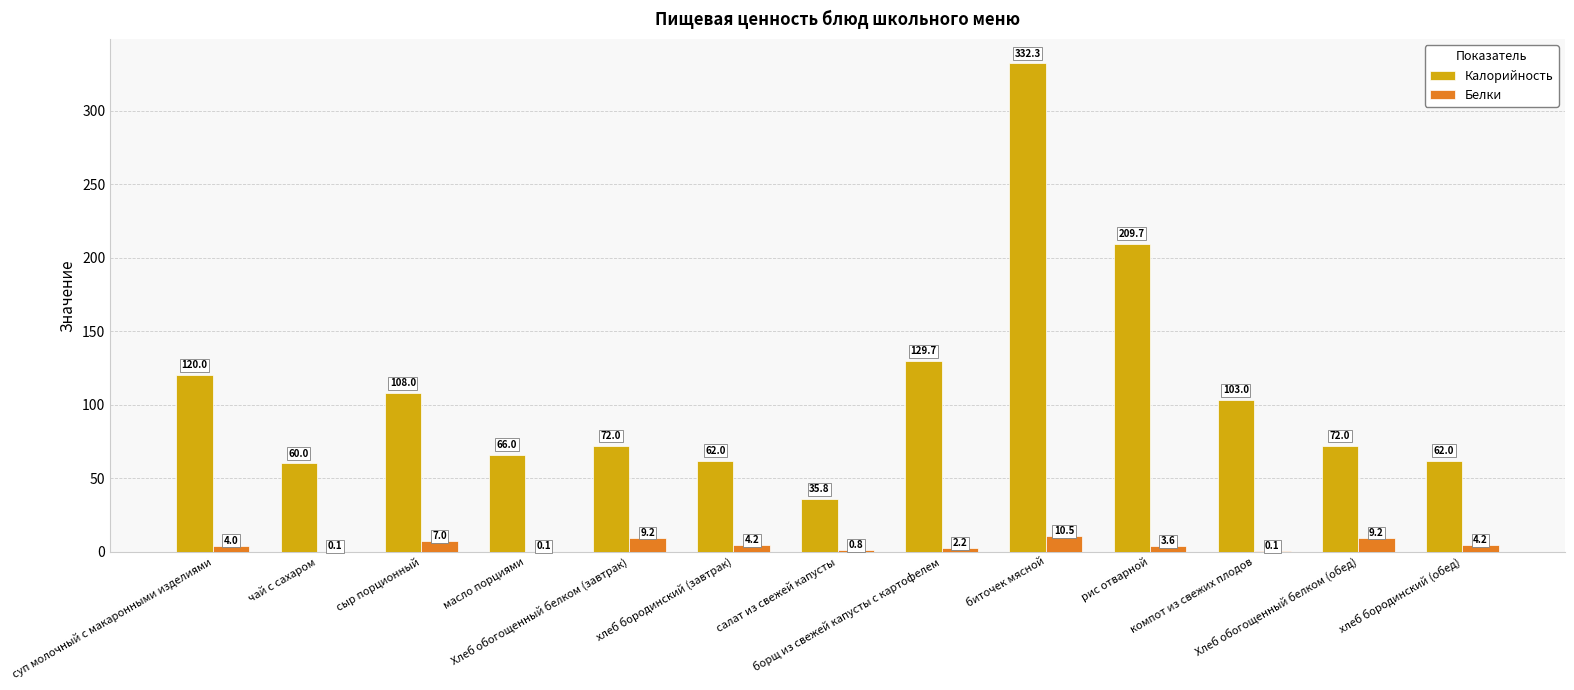

How many distinct data groups are displayed?

2